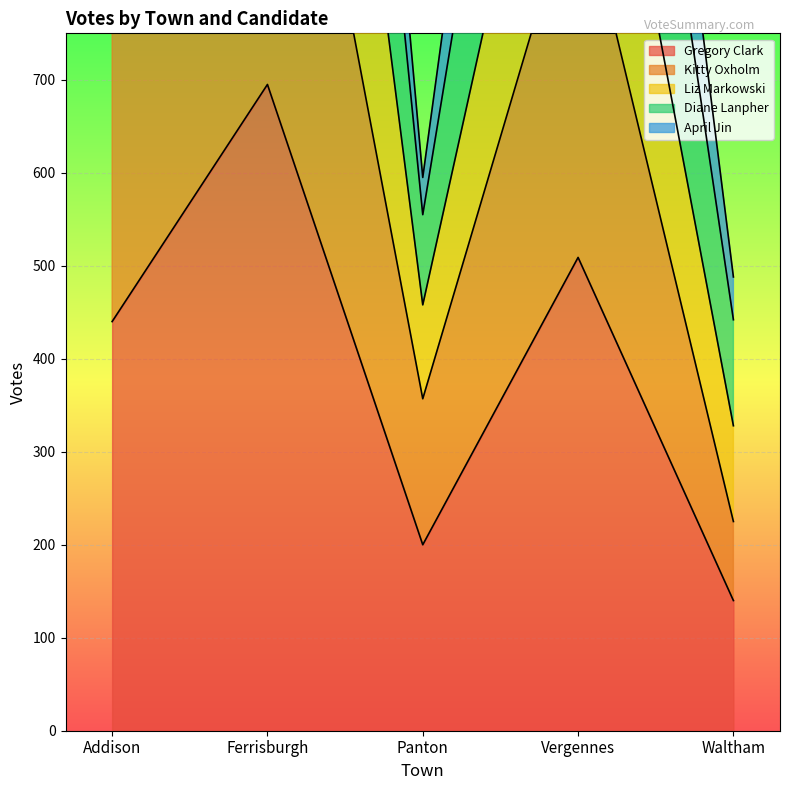

What is the smallest value displayed?

140